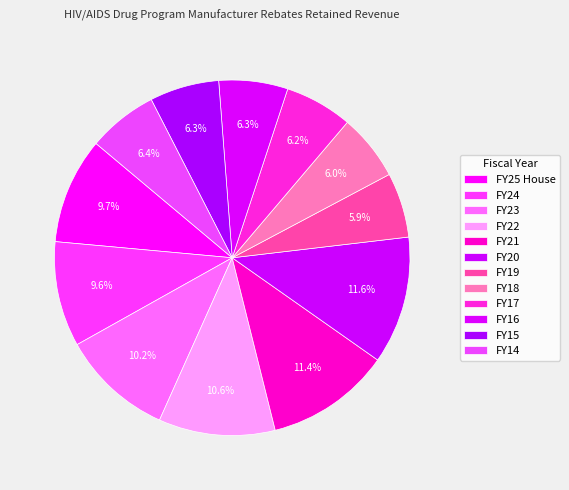

True or false: FY17 accounts for 6% of the total.

True